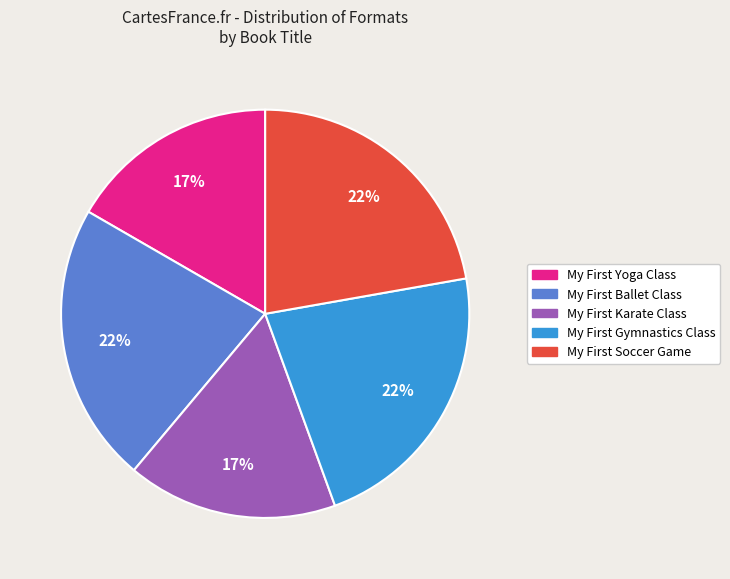

Is there a majority slice in this chart?

No